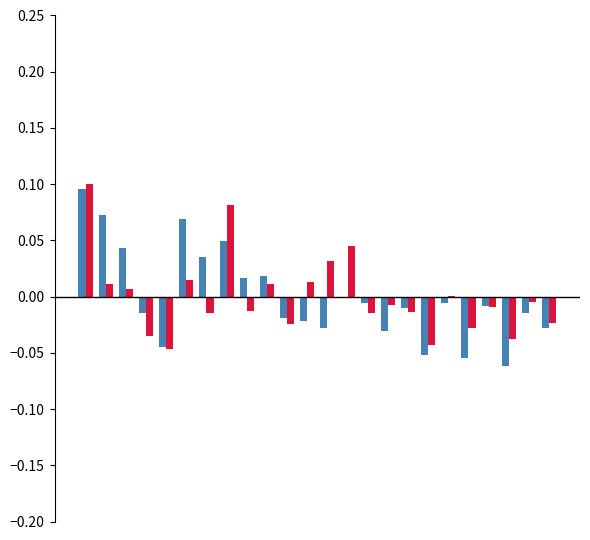

How many series are shown in this chart?

2